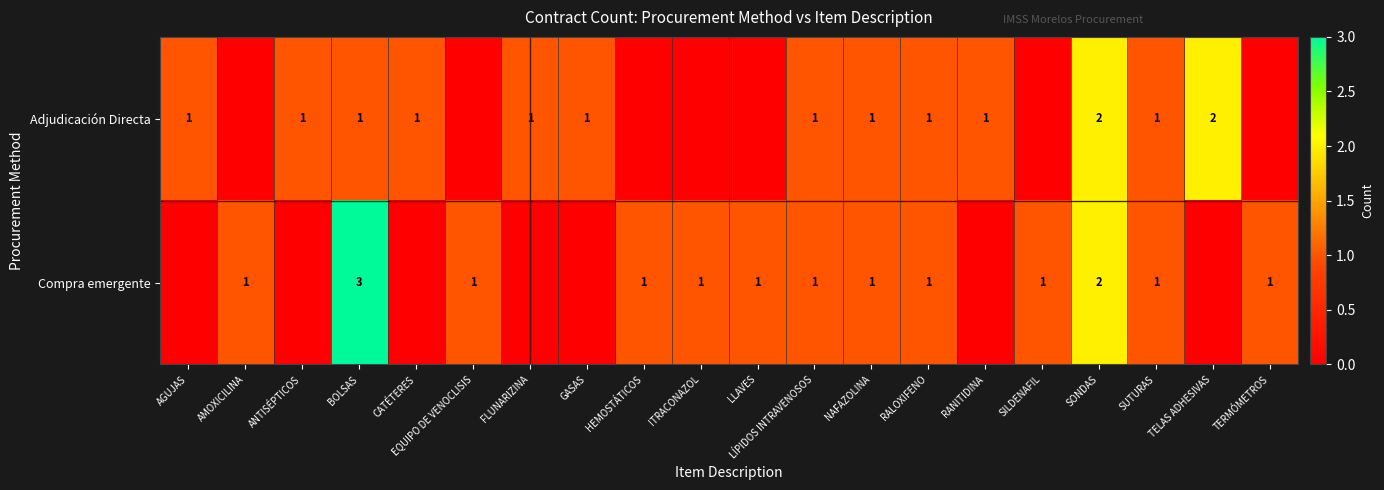

What is the sum of the Adjudicación Directa values at SUTURAS and TELAS ADHESIVAS?

3